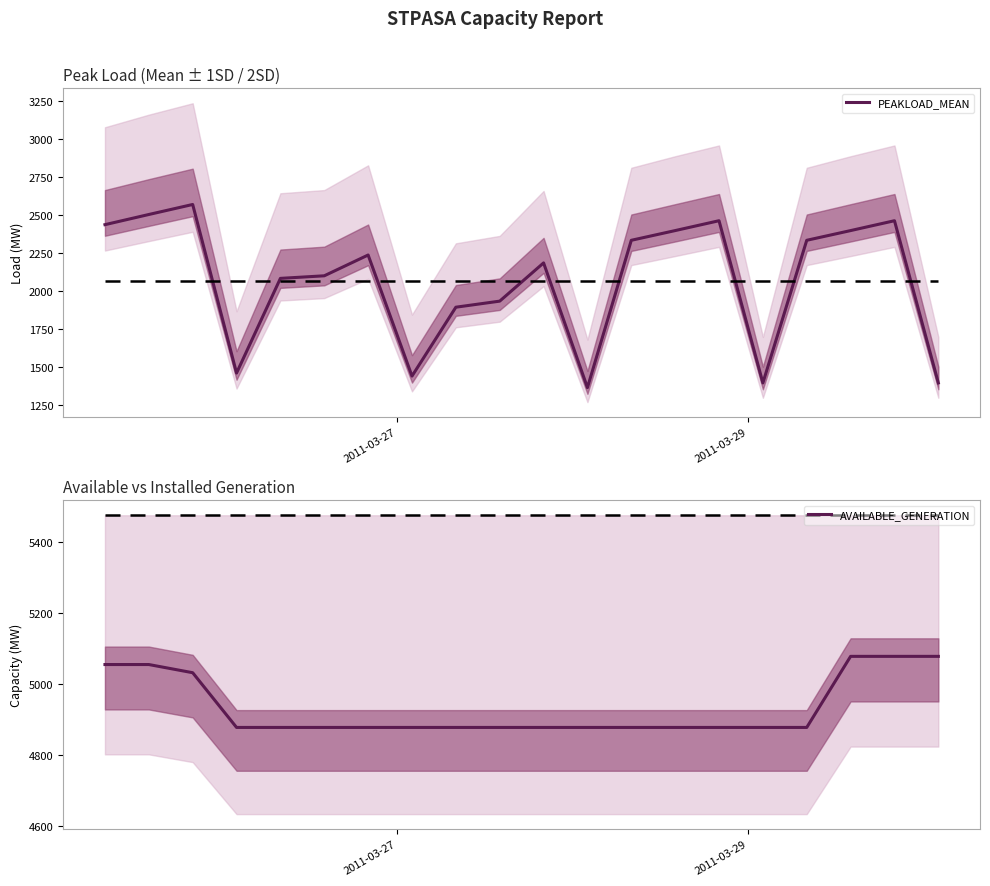

True or false: PEAKLOAD_MEAN and AVAILABLE_GENERATION cross at least once.

False